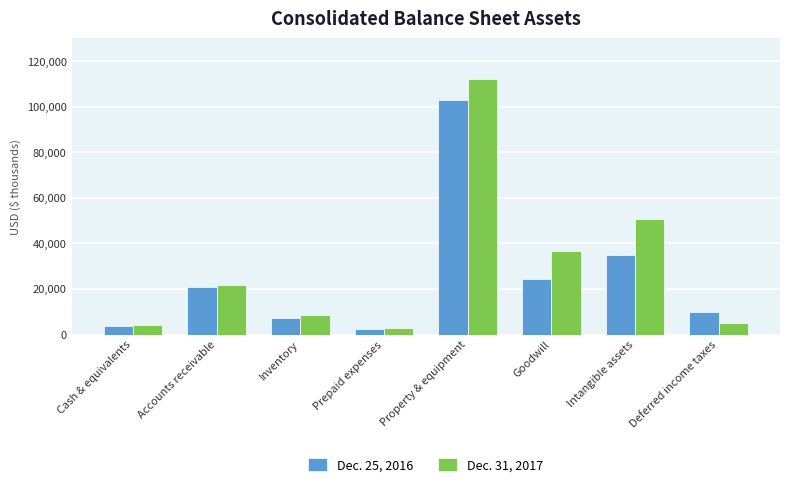

What is the difference between the maximum and minimum values in the Dec. 31, 2017 series?

109532